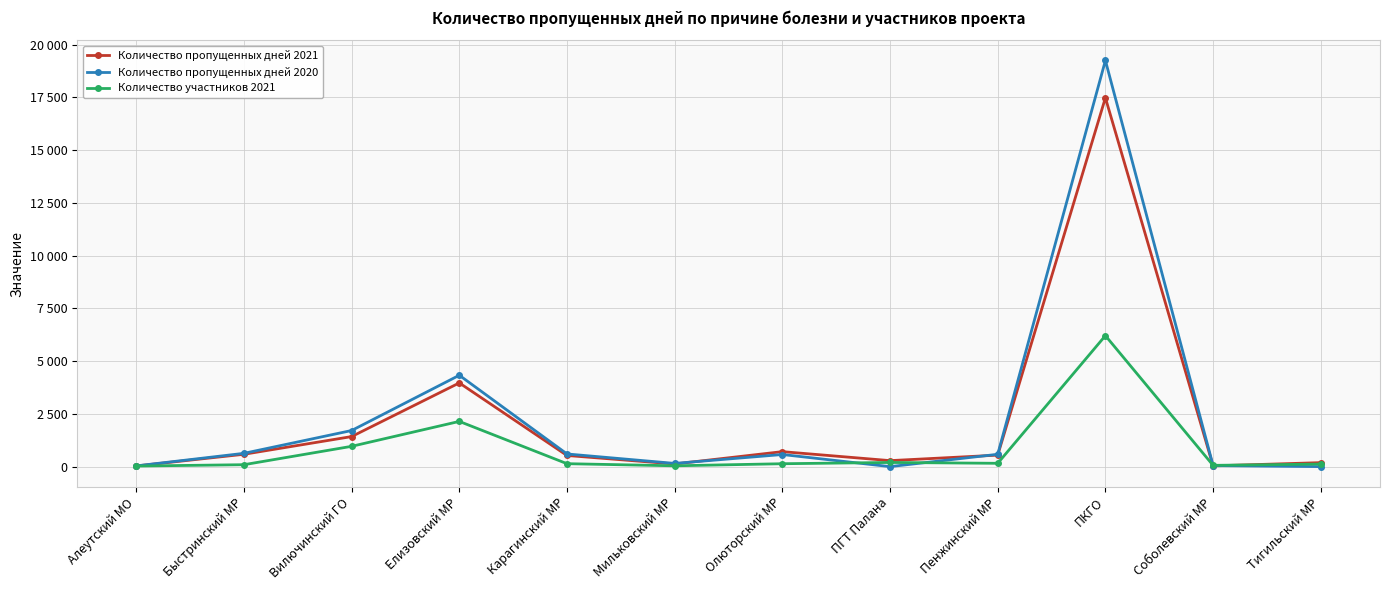

The value of Количество участников 2021 at Алеутский МО is 41. True or false?

False